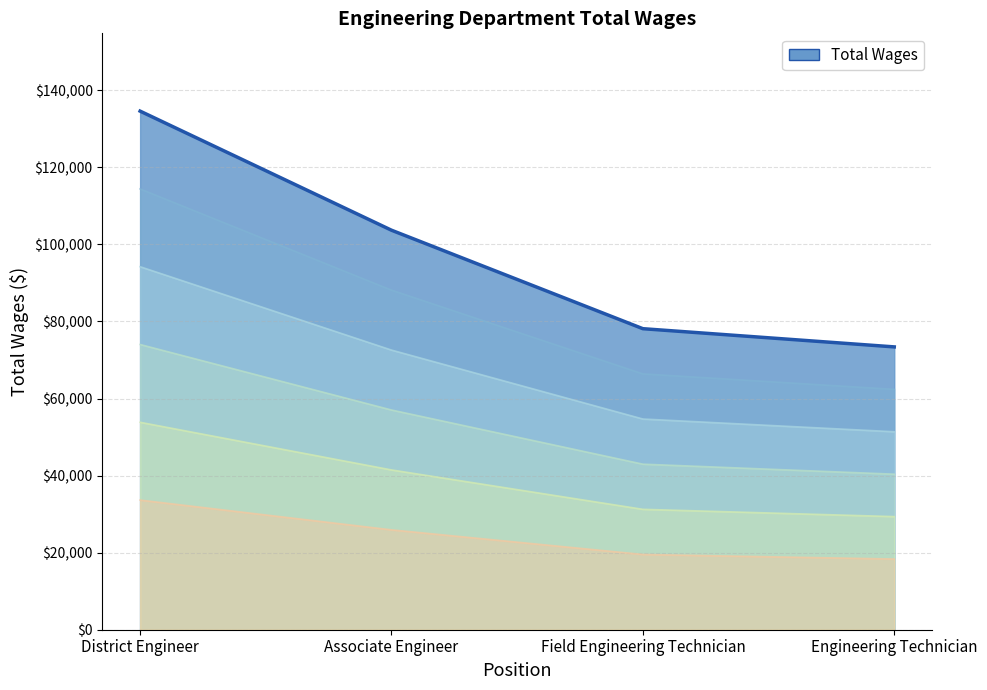

Rank the categories by value from lowest to highest.

Engineering Technician, Field Engineering Technician, Associate Engineer, District Engineer